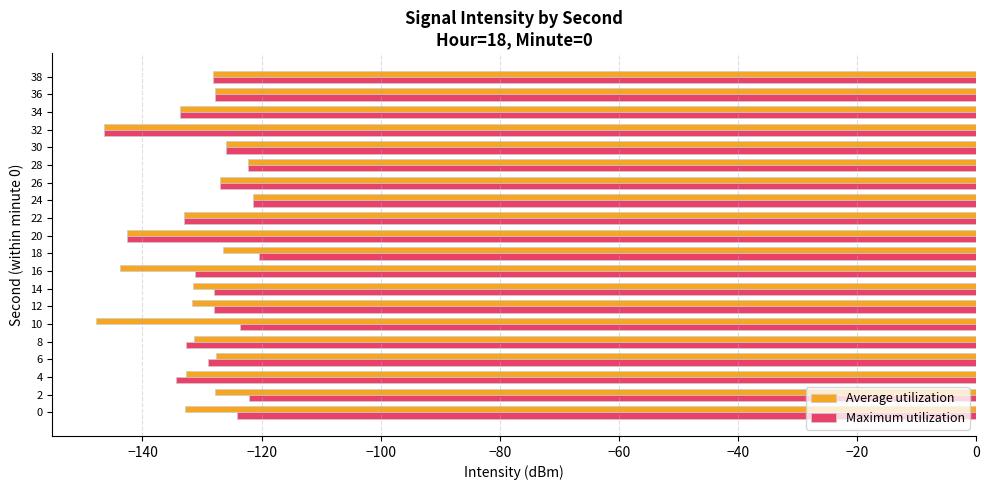

What is the greatest value displayed?

-120.4